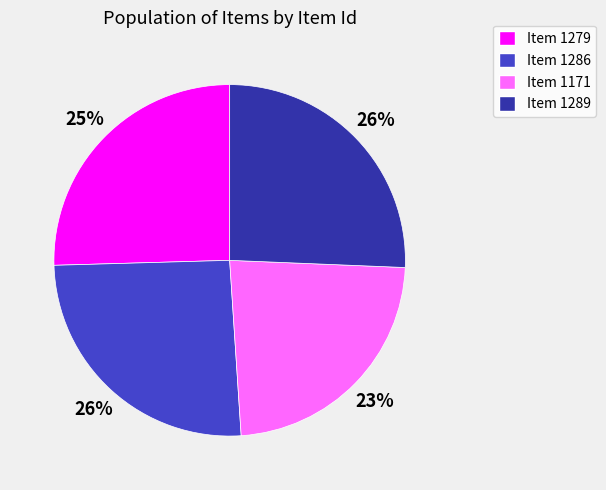

Does Item 1171 represent more than half of the total?

No